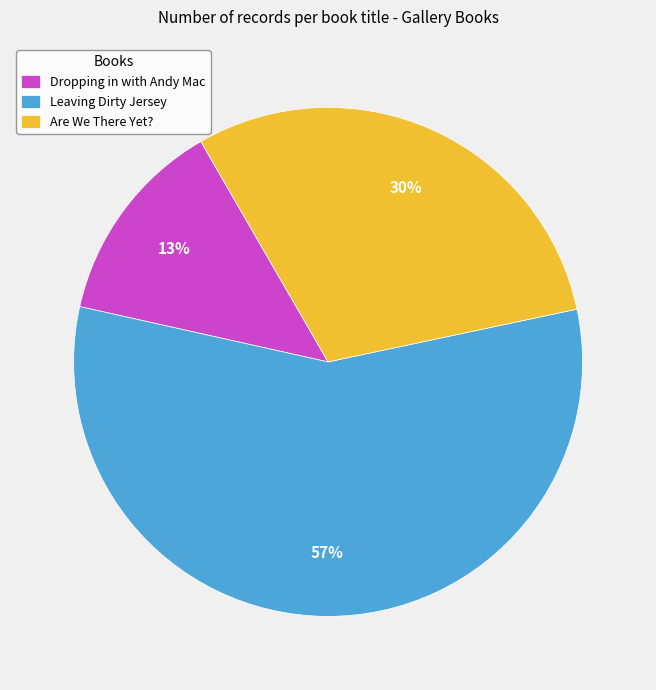

To the nearest percent, what percentage of the pie is Dropping in with Andy Mac?

13%